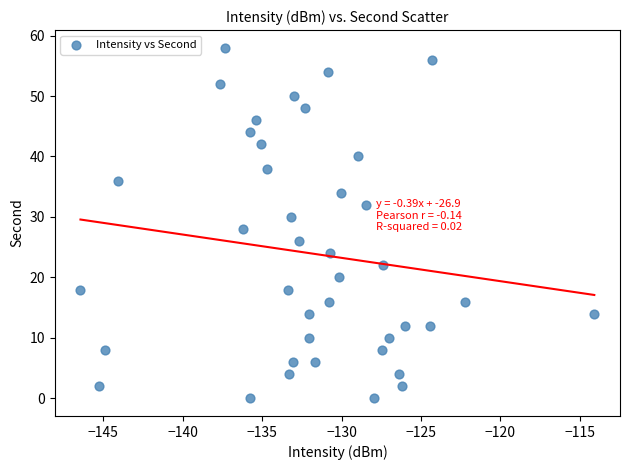

What is the range of Y values (max minus min)?

58